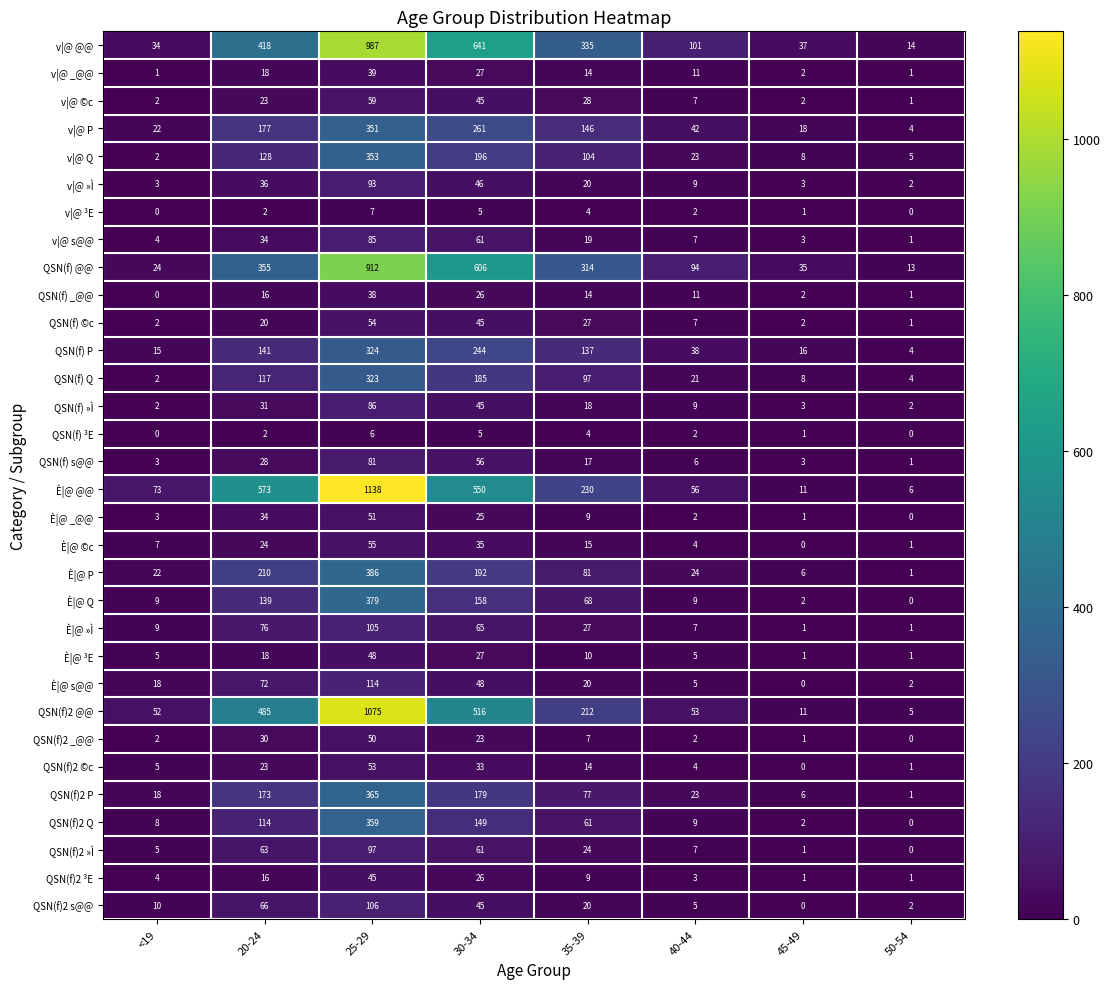

The È|@ ³E series shows 48 at 25-29. True or false?

True